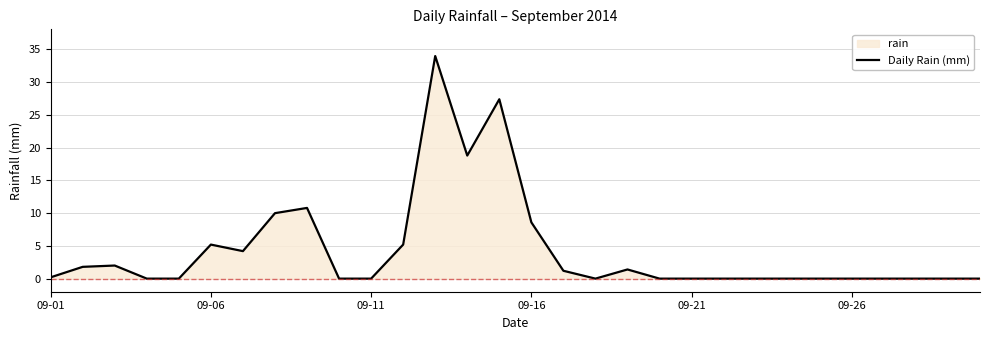

True or false: the data shows 8.1 at 09-06.

False